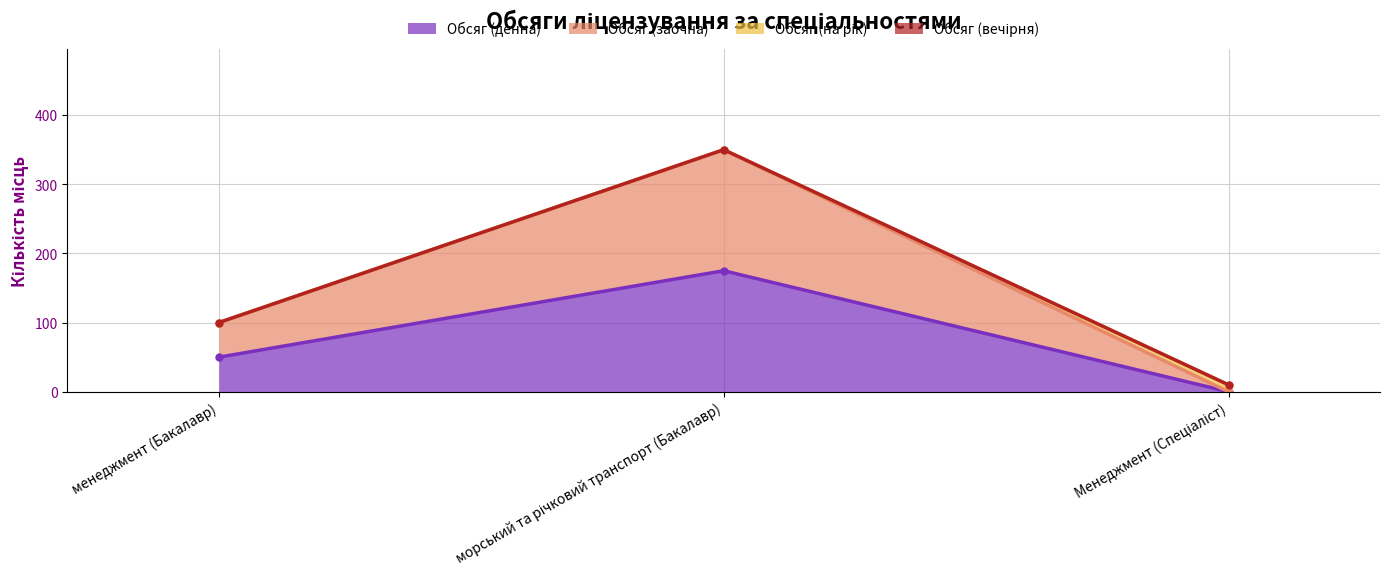

What is the label of the 2nd point from the right?

морський та річковий транспорт (Бакалавр)